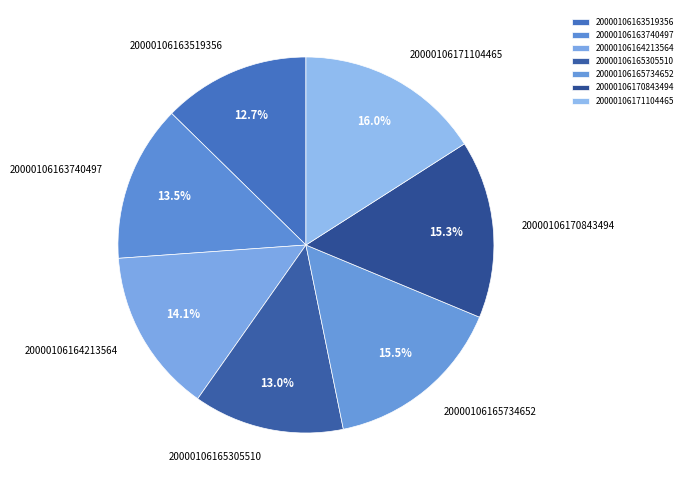

What portion of the pie excludes 20000106170843494?

84.7%